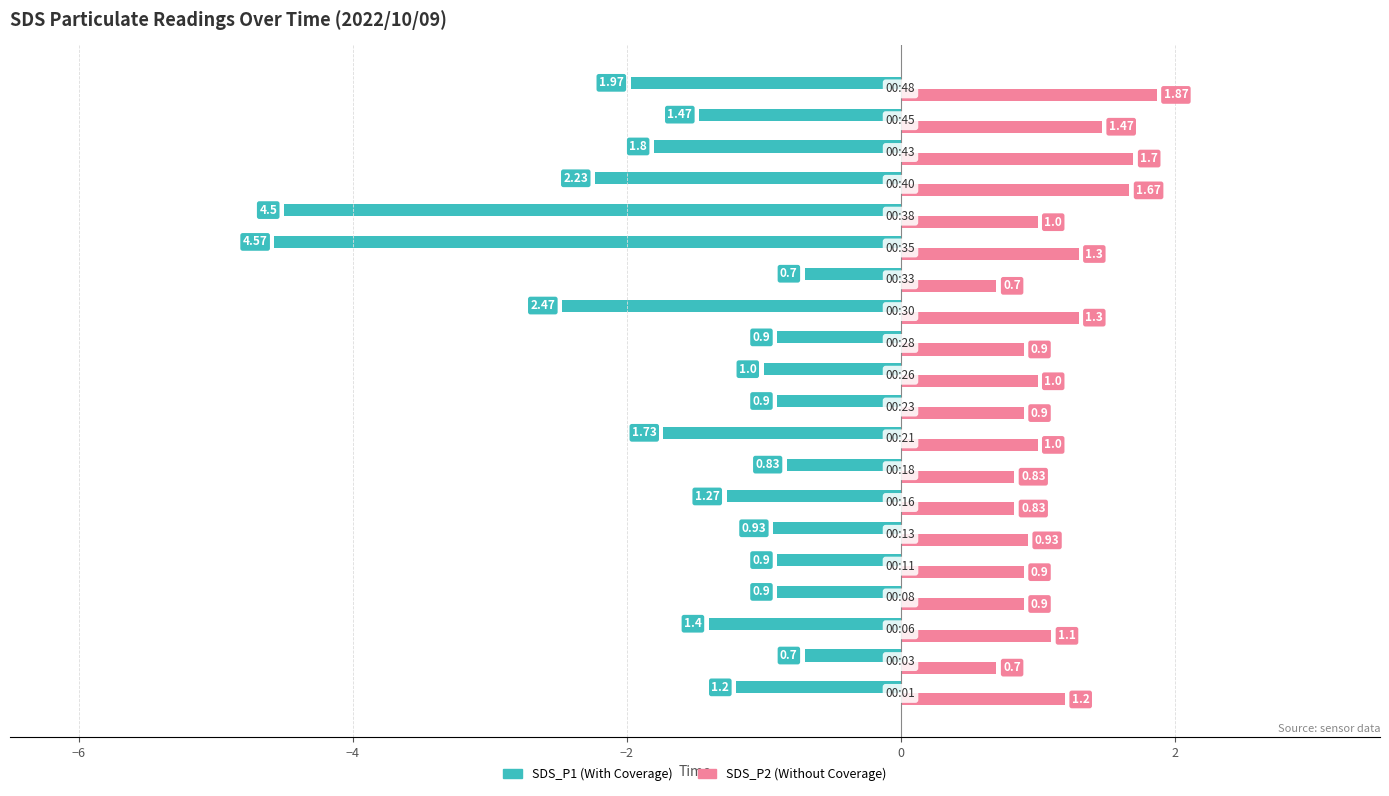

Count the number of data series in this chart.

2